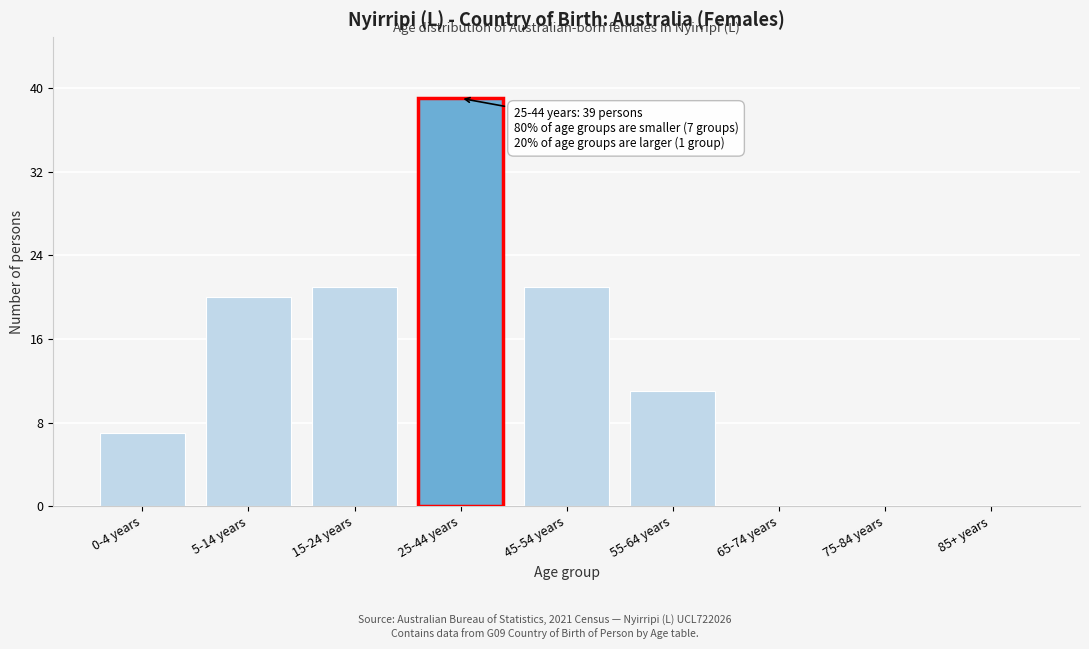

Reading left to right, extract all data points from this chart.

0-4 years=7	5-14 years=20	15-24 years=21	25-44 years=39	45-54 years=21	55-64 years=11	65-74 years=0	75-84 years=0	85+ years=0